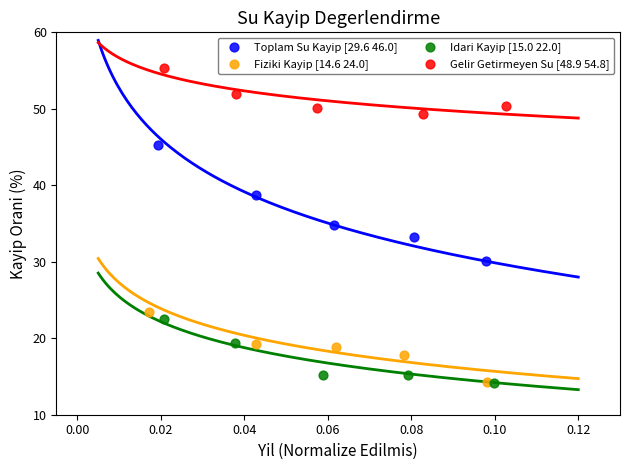

Which series has the widest spread of Y values?

Toplam Su Kayip [29.6 46.0]